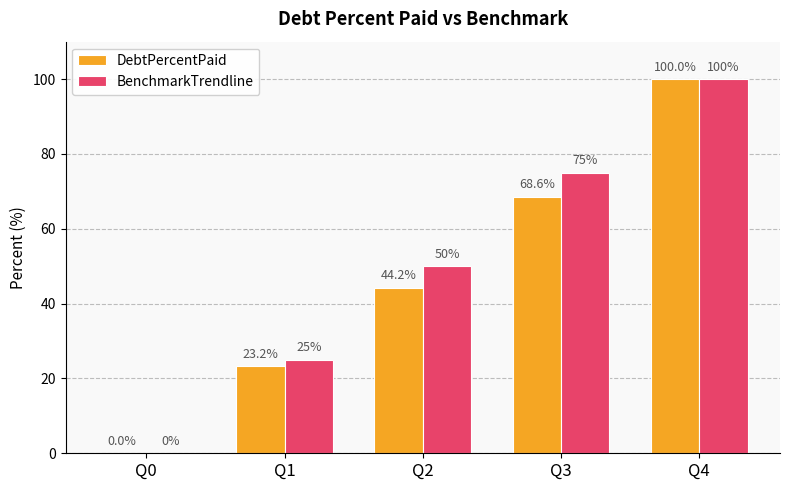

What is the spread (max minus min) of values at Q2?

5.8